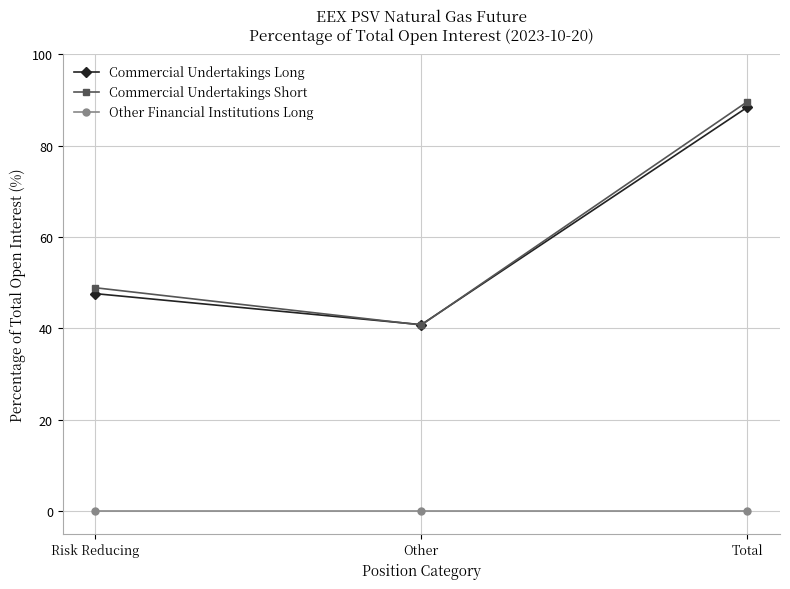

What is the spread (max minus min) of values at Risk Reducing?

48.9